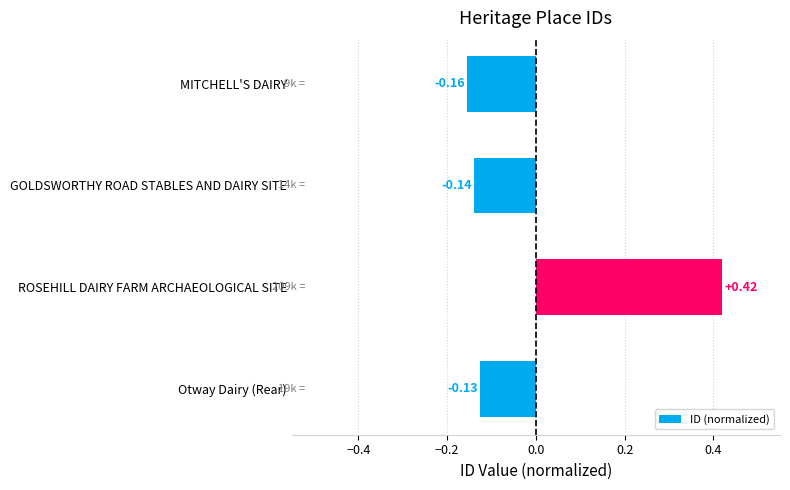

What is the label of the 3rd bar from the bottom?

GOLDSWORTHY ROAD STABLES AND DAIRY SITE